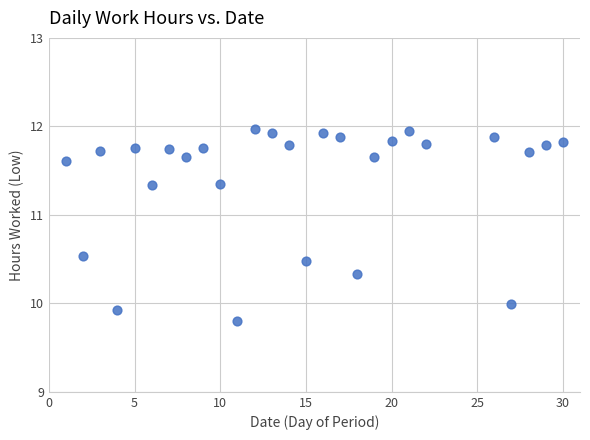

How many data points are displayed?

27